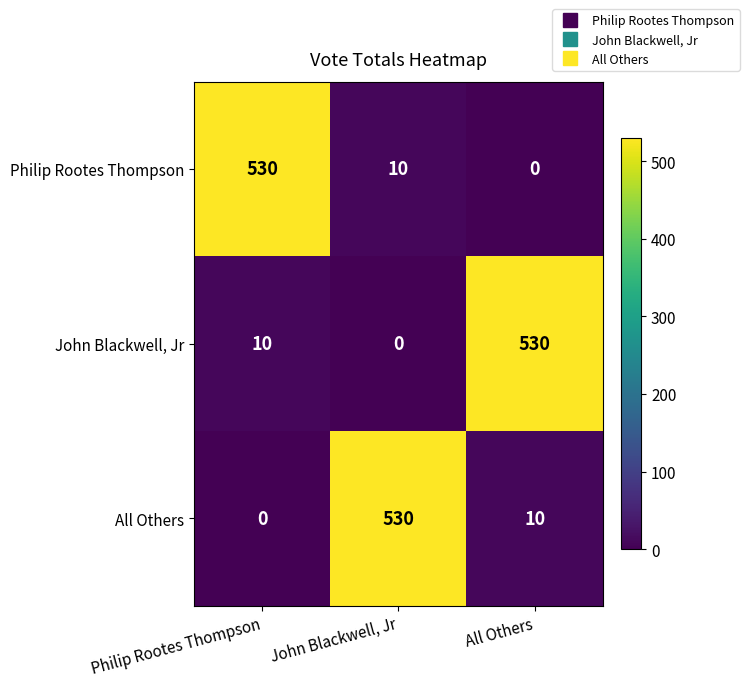

What is the total value across all series at All Others?

540